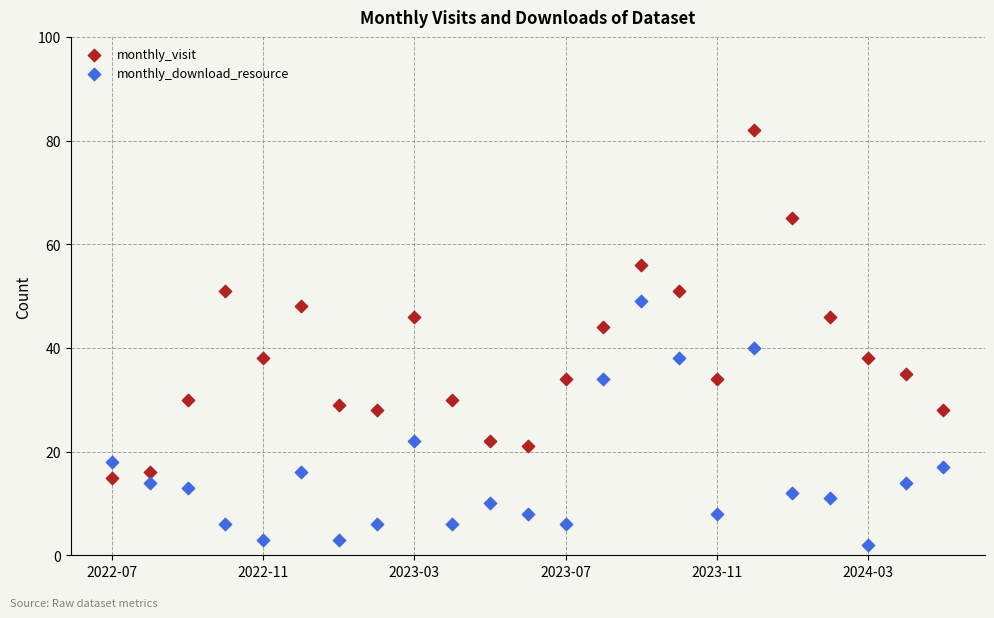

Which series has the widest spread of Y values?

monthly_visit